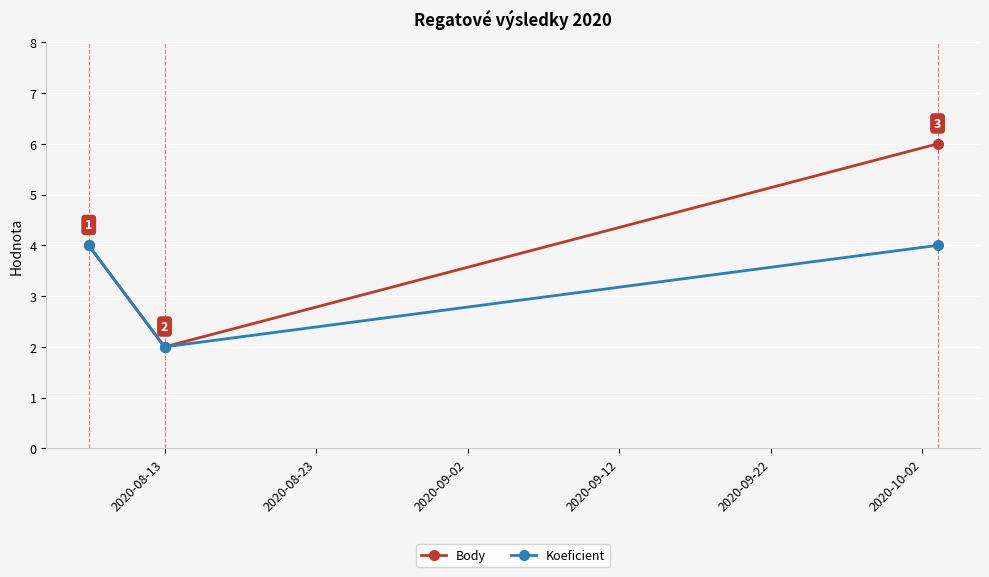

What is the value of the Koeficient point at the 2nd from the left?

2